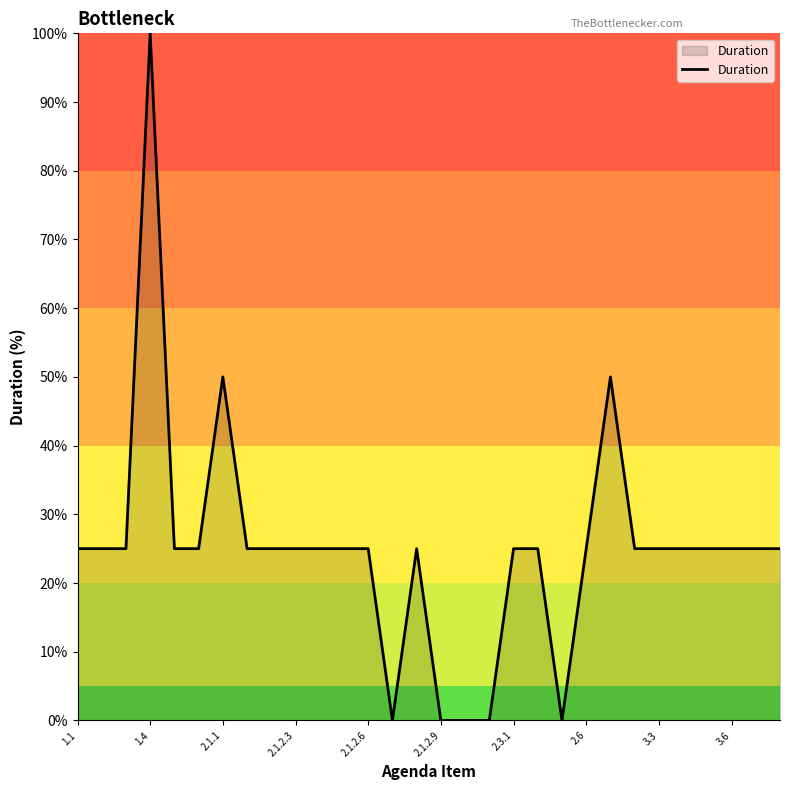

What is the difference between the maximum and second lowest values?

100